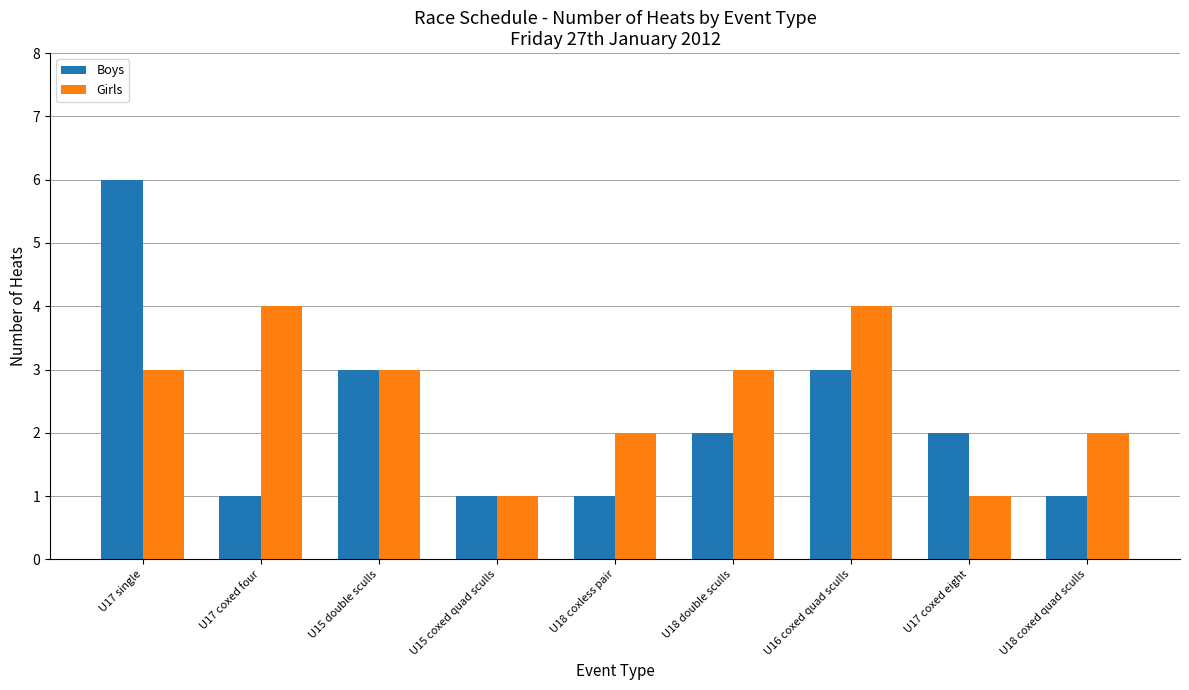

Reading left to right, extract all data points from this chart.

Boys: U17 single=6	U17 coxed four=1	U15 double sculls=3	U15 coxed quad sculls=1	U18 coxless pair=1	U18 double sculls=2	U16 coxed quad sculls=3	U17 coxed eight=2	U18 coxed quad sculls=1
Girls: U17 single=3	U17 coxed four=4	U15 double sculls=3	U15 coxed quad sculls=1	U18 coxless pair=2	U18 double sculls=3	U16 coxed quad sculls=4	U17 coxed eight=1	U18 coxed quad sculls=2